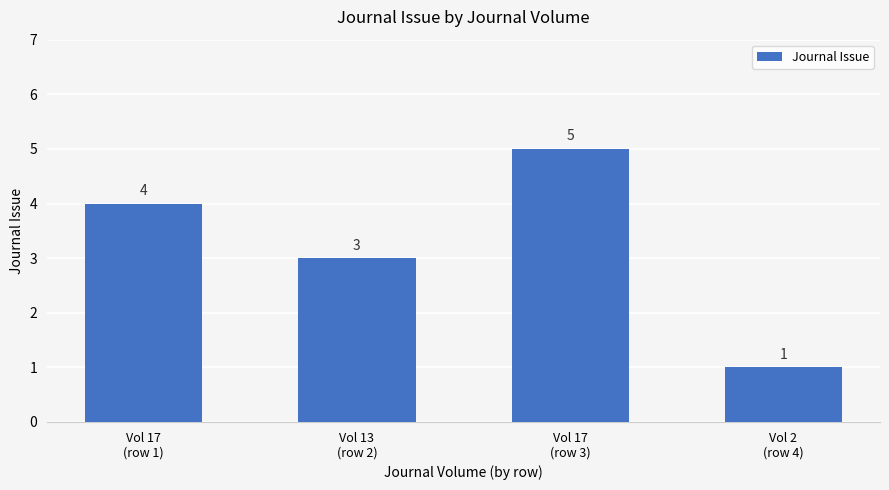

Between Vol 13
(row 2) and Vol 17
(row 3), which is larger?

Vol 17
(row 3)